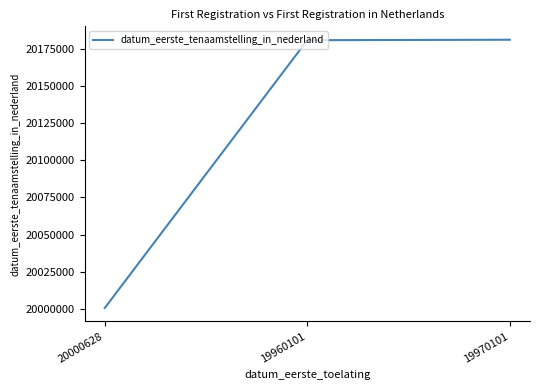

Does the chart display data point markers on the line(s)?

No